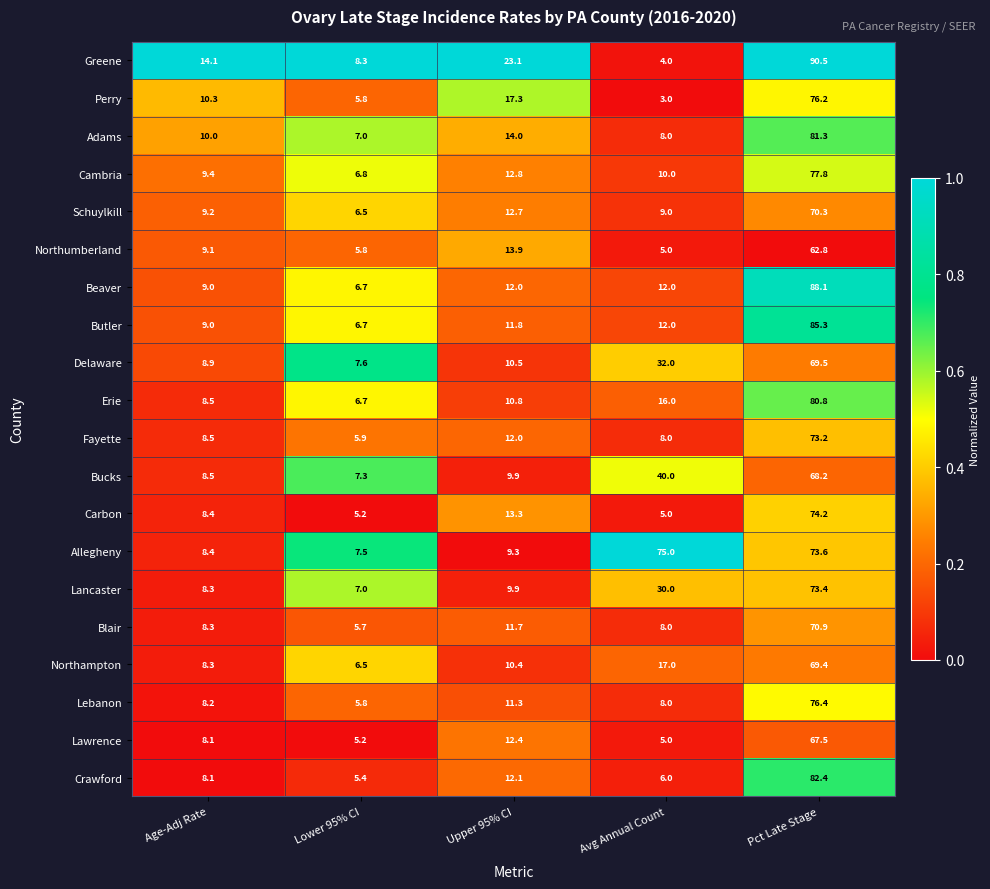

The Northampton series shows 17.0 at Avg Annual Count. True or false?

True